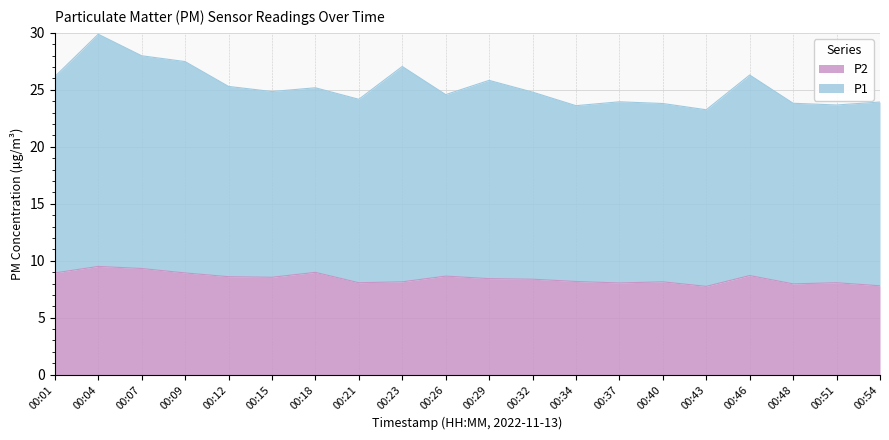

What is the approximate value of P1 at 00:15?

24.9